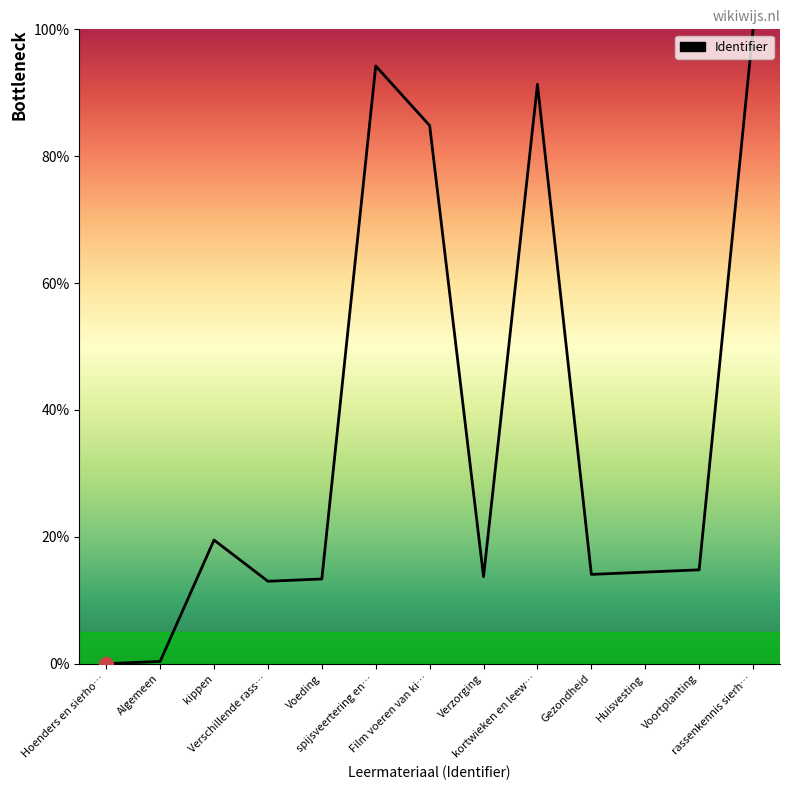

True or false: there are more than 2 points higher than both neighbors.

True